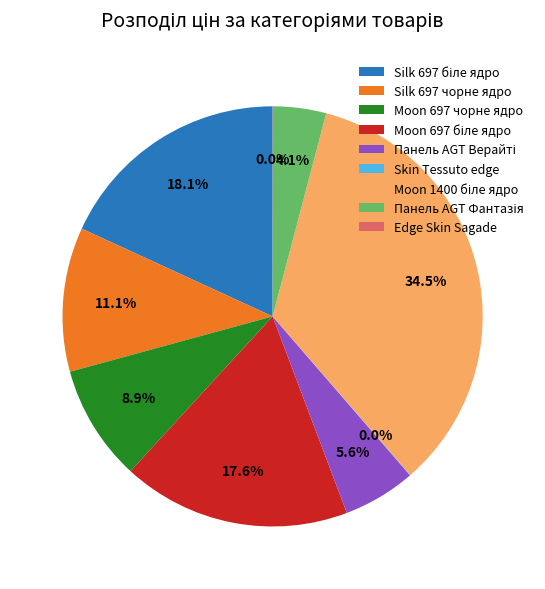

Is there a majority slice in this chart?

No